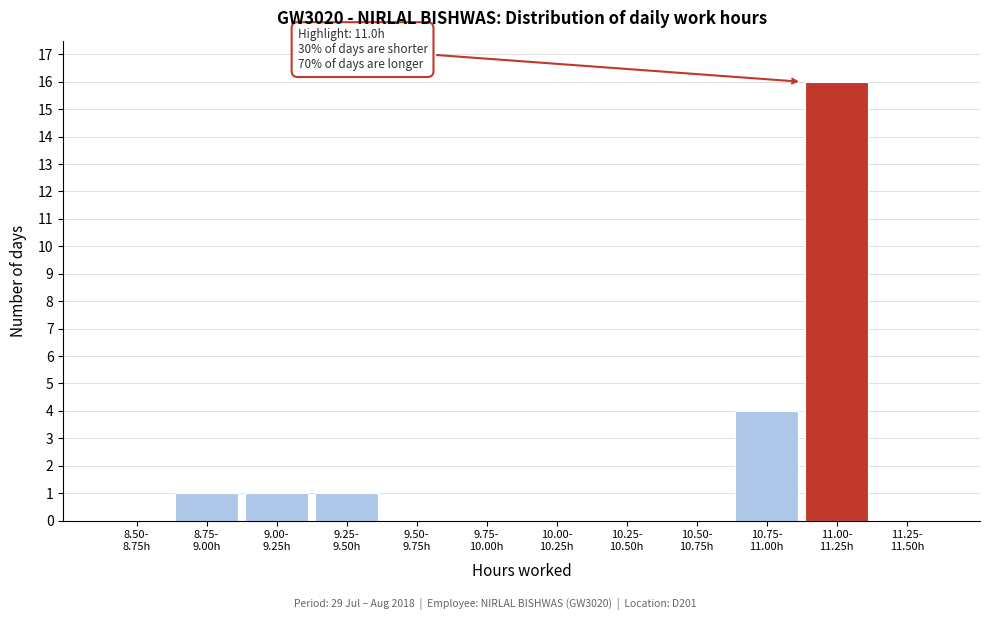

What is the greatest value displayed?

16